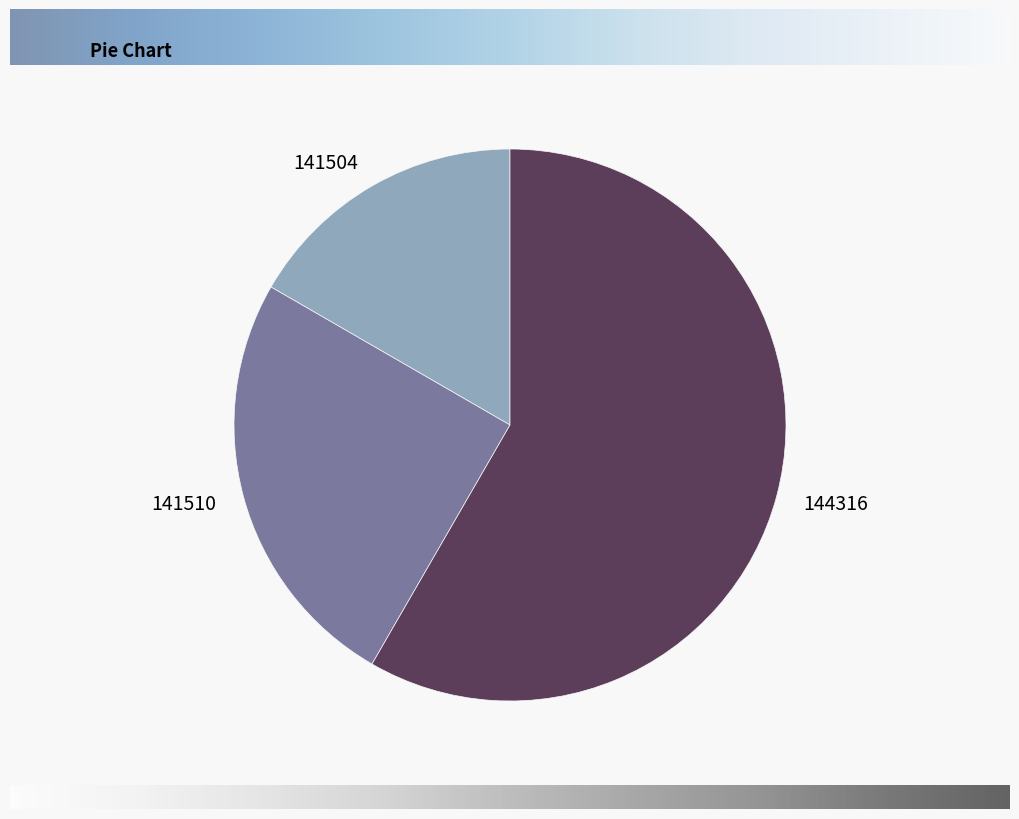

Do 141510 and 144316 together represent more than half of the pie?

Yes